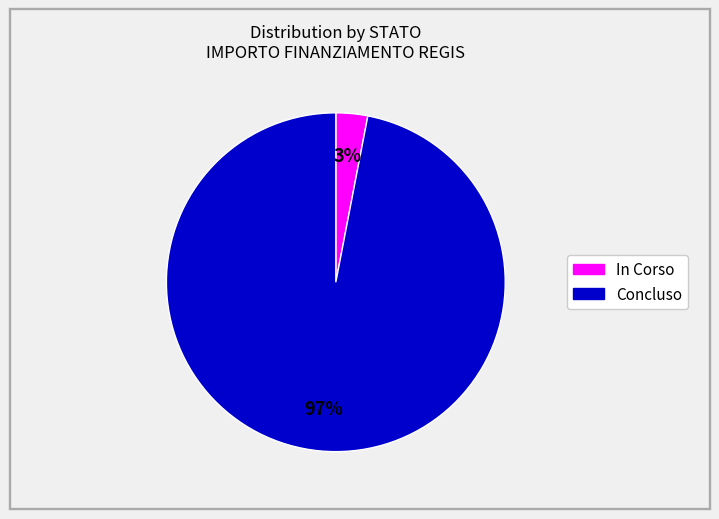

Is there a majority slice in this chart?

Yes